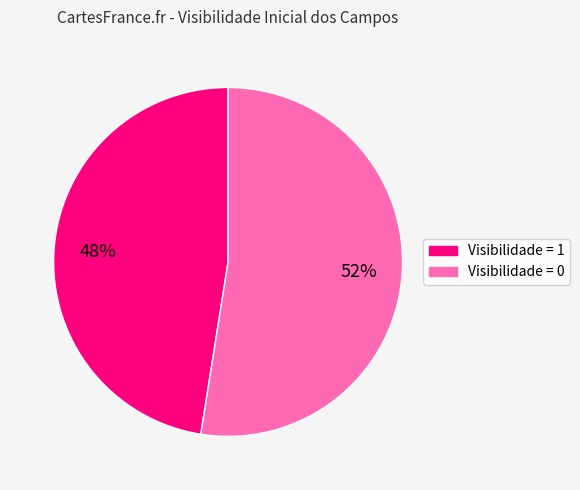

Is there a majority slice in this chart?

Yes